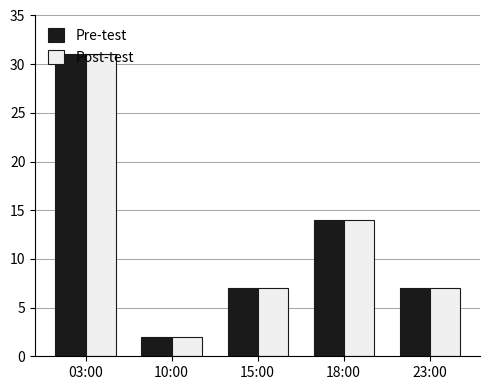

What is the difference between the maximum and second lowest values in the Pre-test series?

24